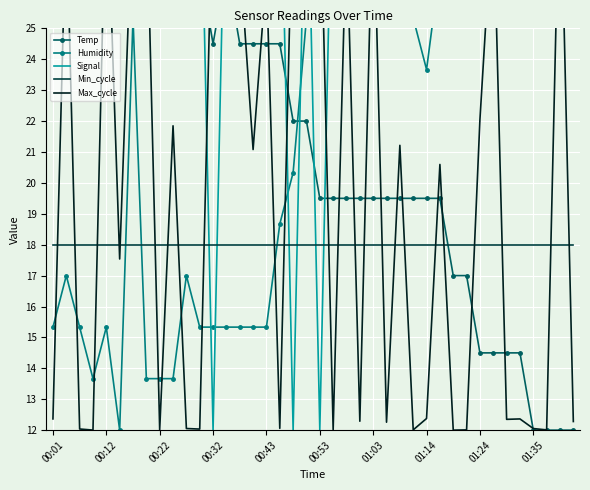

Rank the series by their maximum value, from highest to lowest.

Temp, Humidity, Signal, Max_cycle, Min_cycle